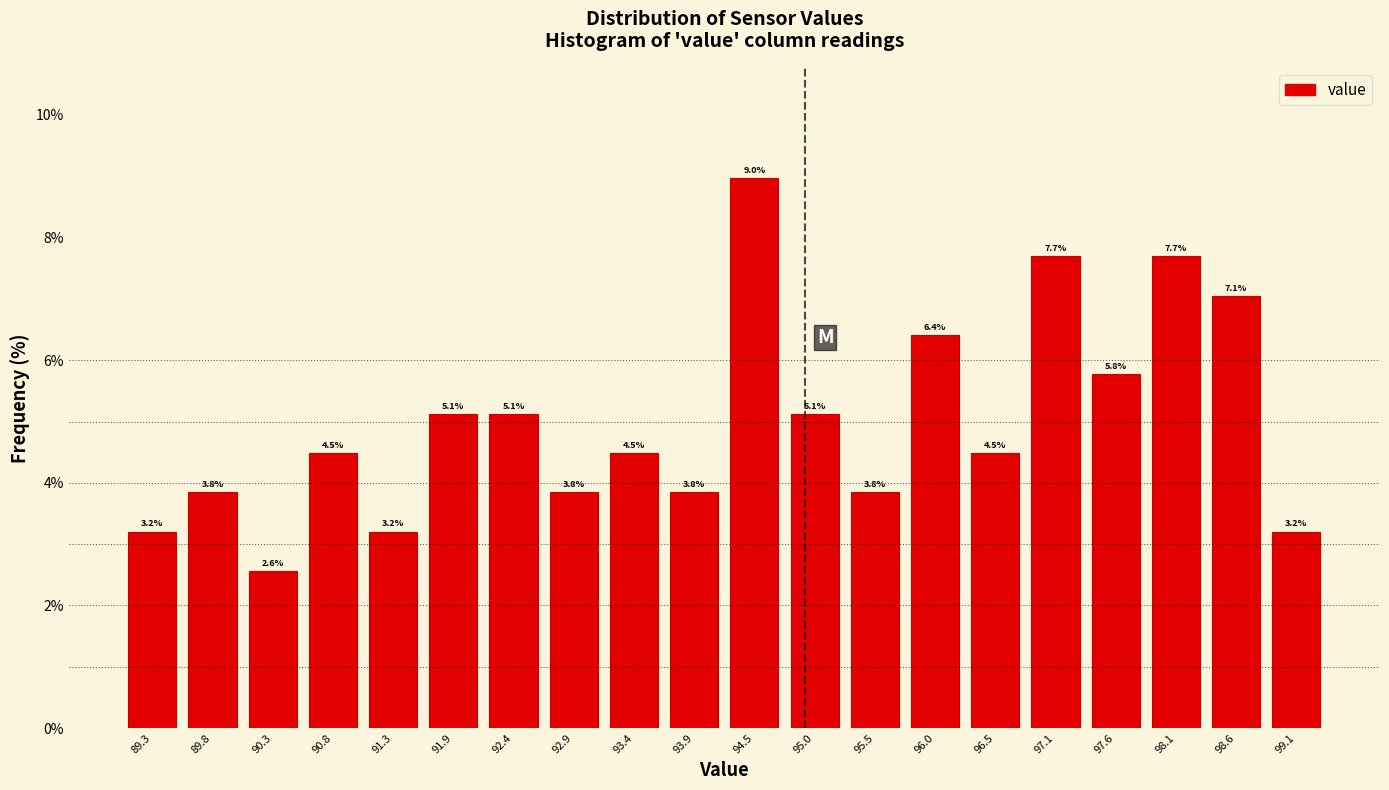

Reading left to right, transcribe this chart: for each bar, give the range it covers on the x-axis and its height. The bar edges are not printed on the chart, so give them approximately, as read against the axis.

89.00 to 89.52: 3.2
89.52 to 90.04: 3.8
90.04 to 90.56: 2.6
90.56 to 91.08: 4.5
91.08 to 91.60: 3.2
91.60 to 92.12: 5.1
92.12 to 92.64: 5.1
92.64 to 93.16: 3.8
93.16 to 93.68: 4.5
93.68 to 94.20: 3.8
94.20 to 94.72: 9.0
94.72 to 95.24: 5.1
95.24 to 95.76: 3.8
95.76 to 96.28: 6.4
96.28 to 96.80: 4.5
96.80 to 97.32: 7.7
97.32 to 97.84: 5.8
97.84 to 98.36: 7.7
98.36 to 98.88: 7.1
98.88 to 99.40: 3.2